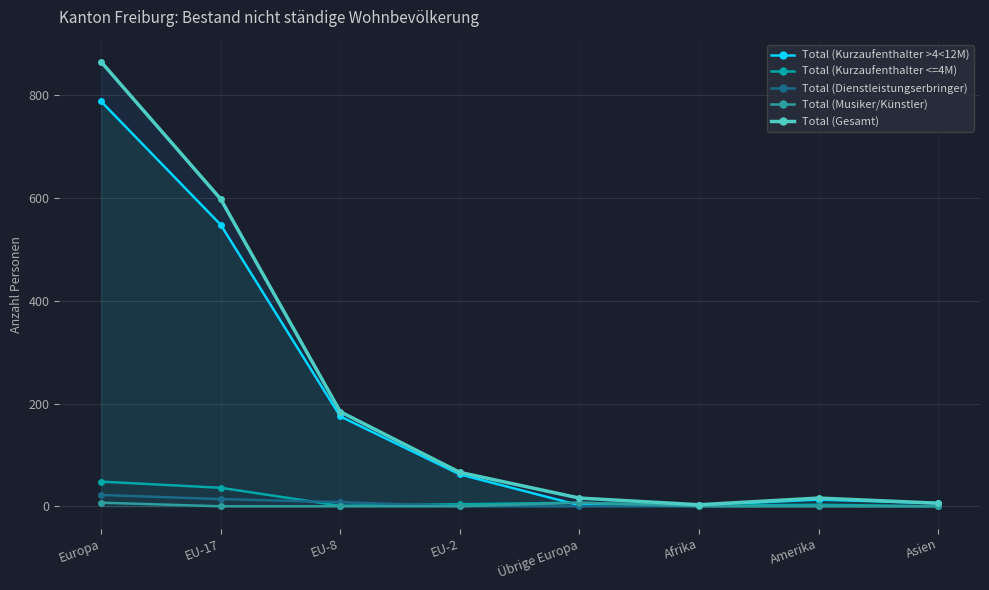

True or false: Total (Musiker/Künstler) has a value of 3 at Amerika.

False